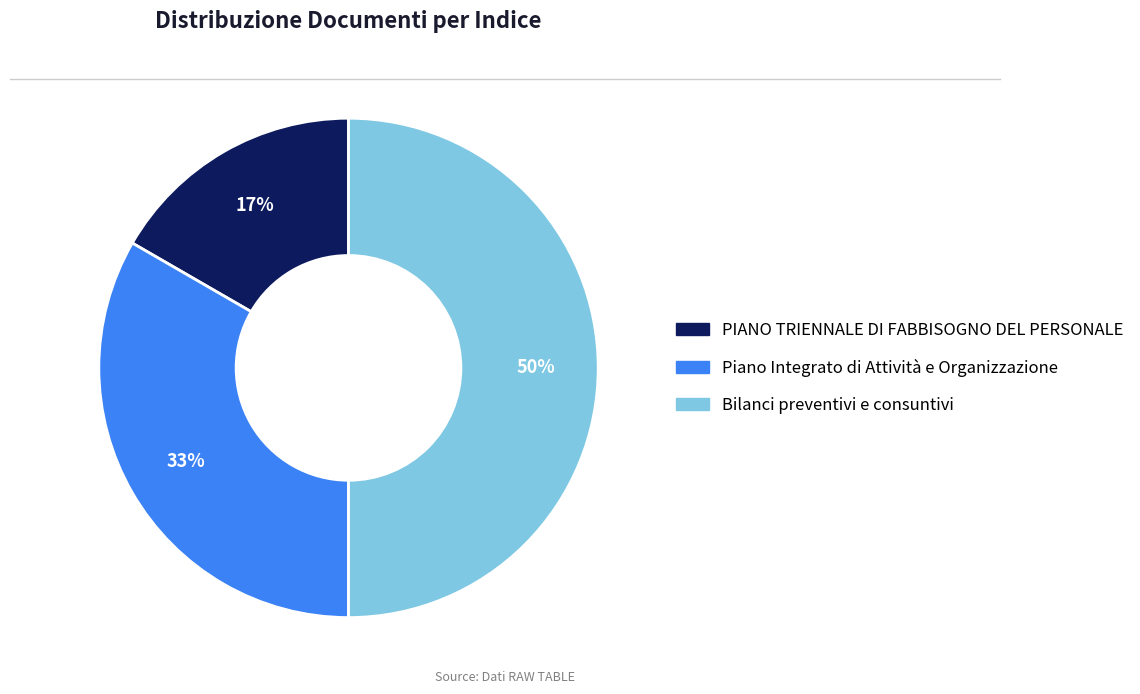

What is the largest slice in the pie chart?

Bilanci preventivi e consuntivi